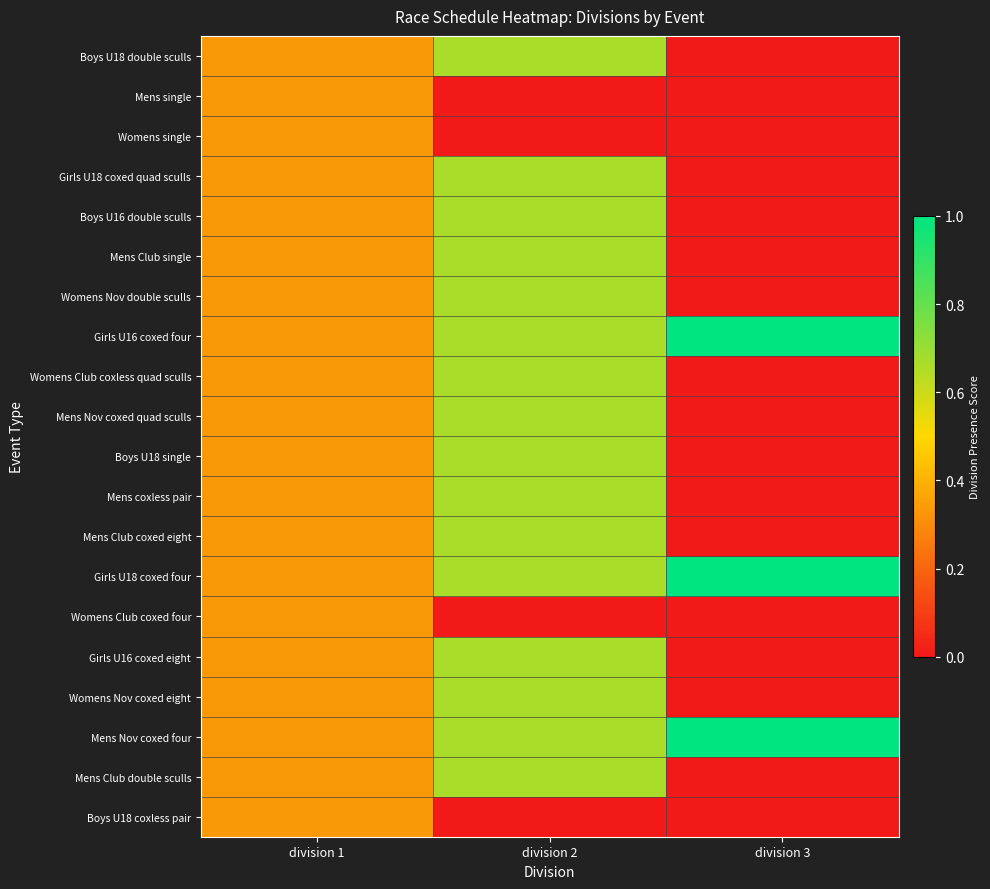

Reading left to right, transcribe all the data shown in this chart.

Boys U18 double sculls: division 1=0.3	division 2=0.7	division 3=0.0
Mens single: division 1=0.3	division 2=0.0	division 3=0.0
Womens single: division 1=0.3	division 2=0.0	division 3=0.0
Girls U18 coxed quad sculls: division 1=0.3	division 2=0.7	division 3=0.0
Boys U16 double sculls: division 1=0.3	division 2=0.7	division 3=0.0
Mens Club single: division 1=0.3	division 2=0.7	division 3=0.0
Womens Nov double sculls: division 1=0.3	division 2=0.7	division 3=0.0
Girls U16 coxed four: division 1=0.3	division 2=0.7	division 3=1.0
Womens Club coxless quad sculls: division 1=0.3	division 2=0.7	division 3=0.0
Mens Nov coxed quad sculls: division 1=0.3	division 2=0.7	division 3=0.0
Boys U18 single: division 1=0.3	division 2=0.7	division 3=0.0
Mens coxless pair: division 1=0.3	division 2=0.7	division 3=0.0
Mens Club coxed eight: division 1=0.3	division 2=0.7	division 3=0.0
Girls U18 coxed four: division 1=0.3	division 2=0.7	division 3=1.0
Womens Club coxed four: division 1=0.3	division 2=0.0	division 3=0.0
Girls U16 coxed eight: division 1=0.3	division 2=0.7	division 3=0.0
Womens Nov coxed eight: division 1=0.3	division 2=0.7	division 3=0.0
Mens Nov coxed four: division 1=0.3	division 2=0.7	division 3=1.0
Mens Club double sculls: division 1=0.3	division 2=0.7	division 3=0.0
Boys U18 coxless pair: division 1=0.3	division 2=0.0	division 3=0.0